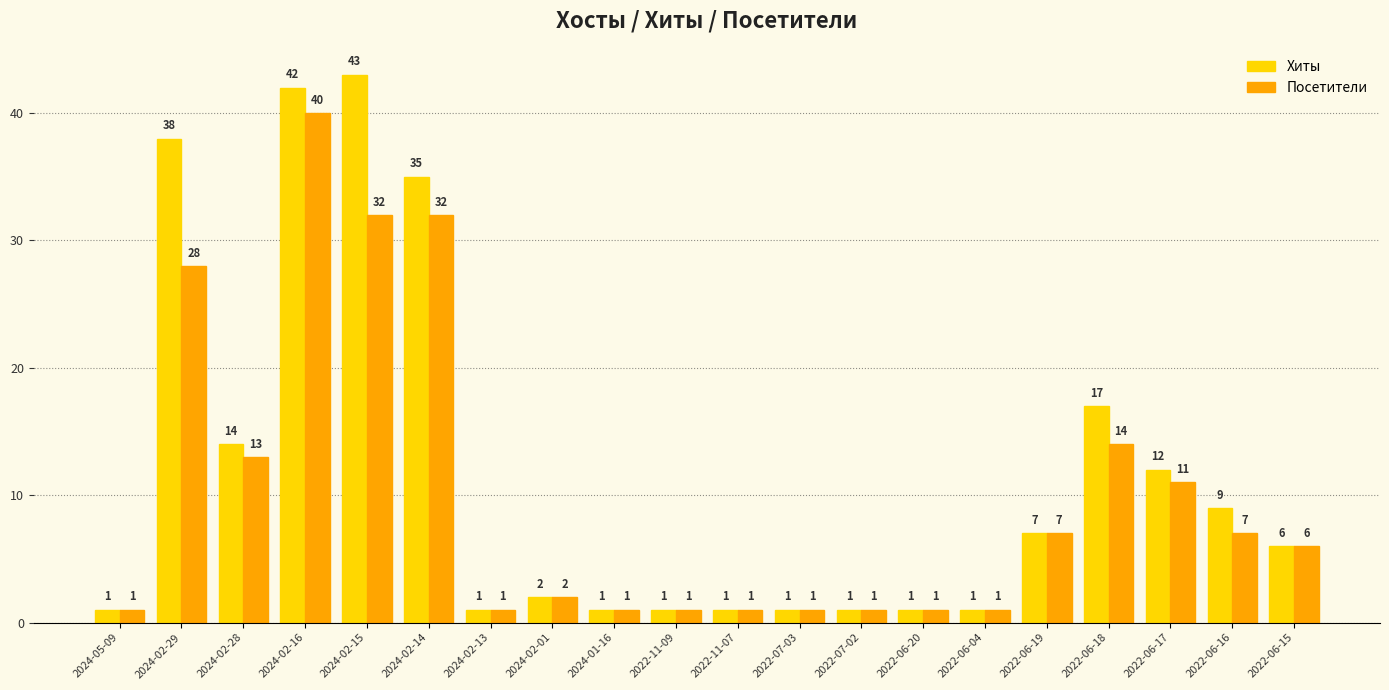

What position from the left is 2022-06-18?

17